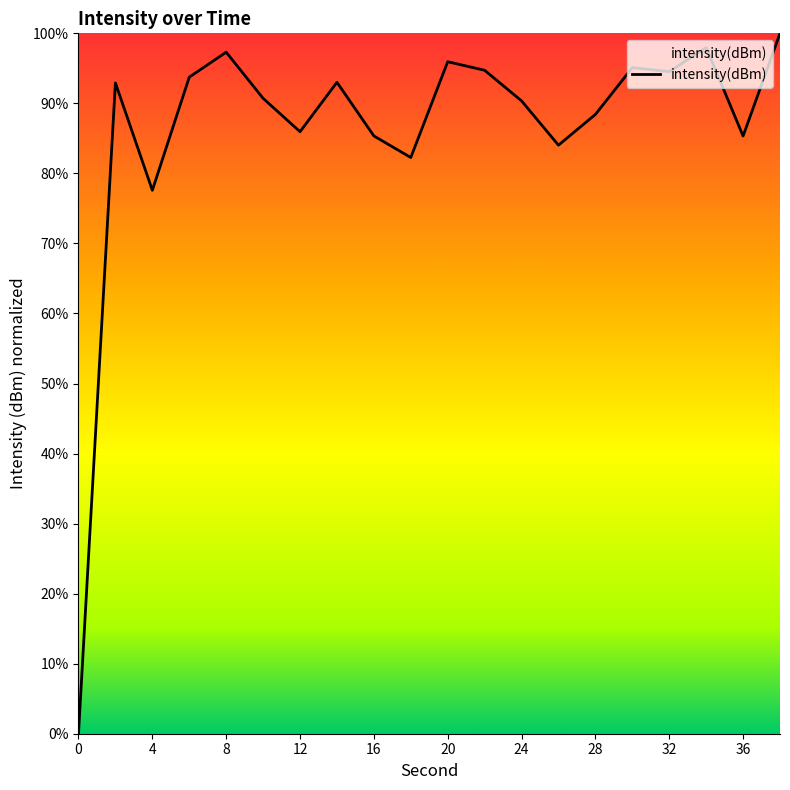

What is the greatest value displayed?

100.0